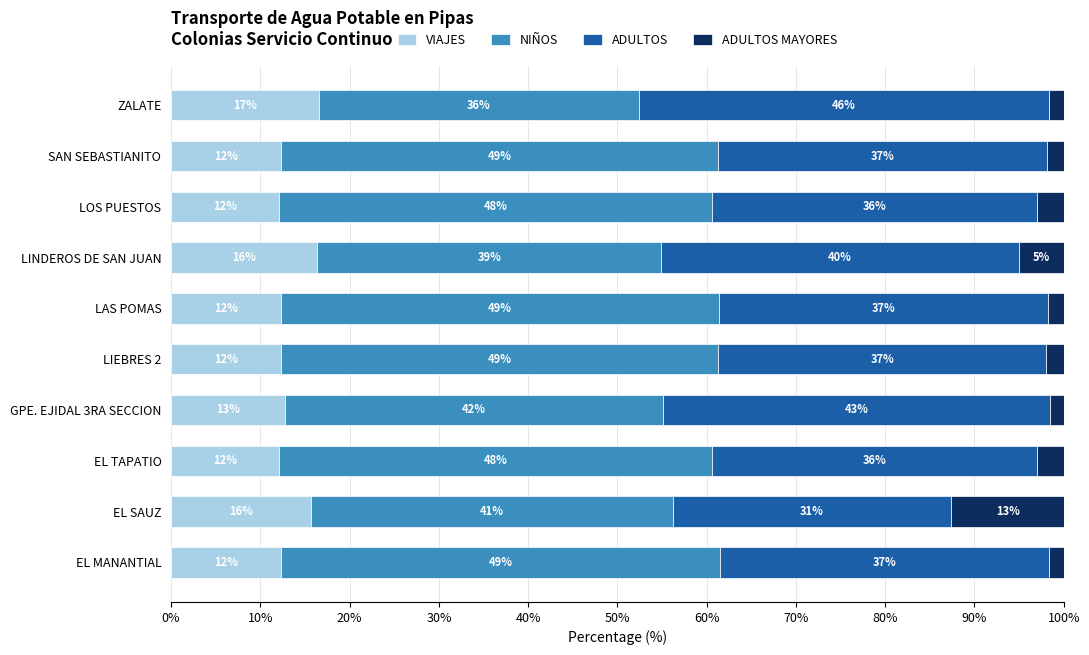

What are all the series names shown in the legend?

VIAJES, NIÑOS, ADULTOS, ADULTOS MAYORES